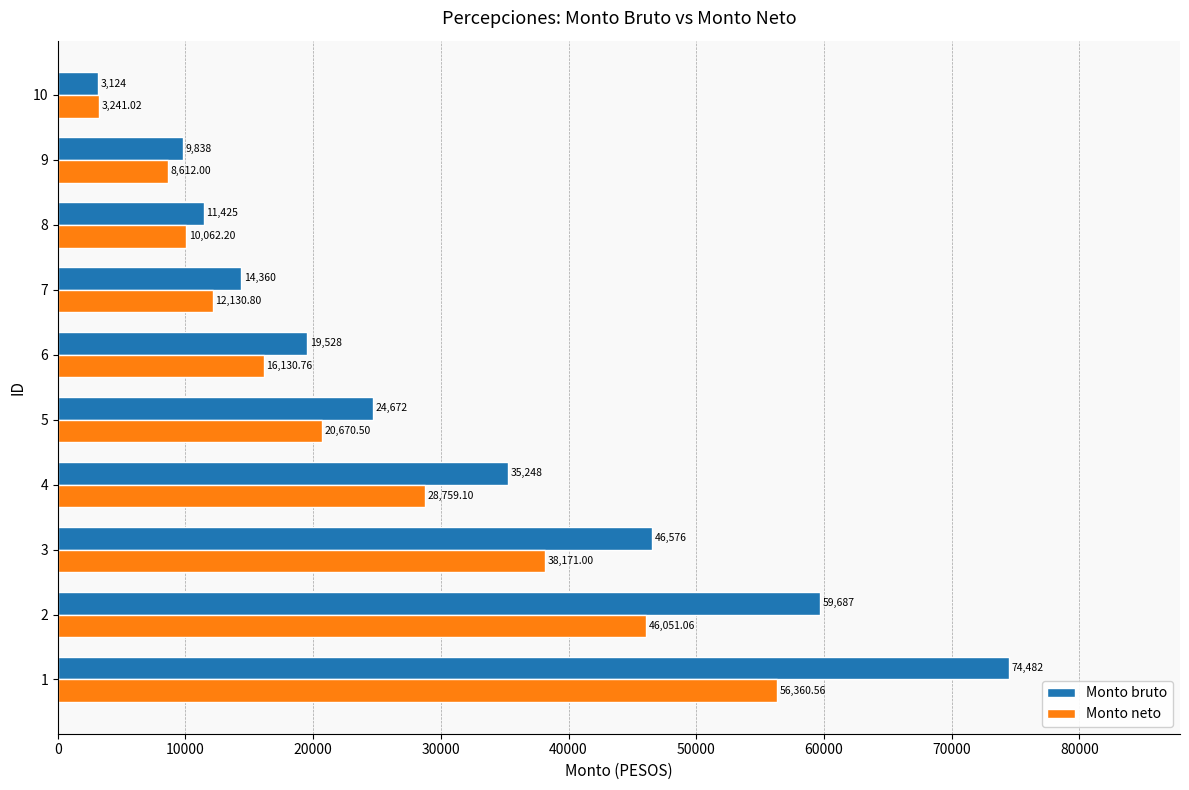

List the series in order of their overall mean, highest first.

Monto bruto, Monto neto